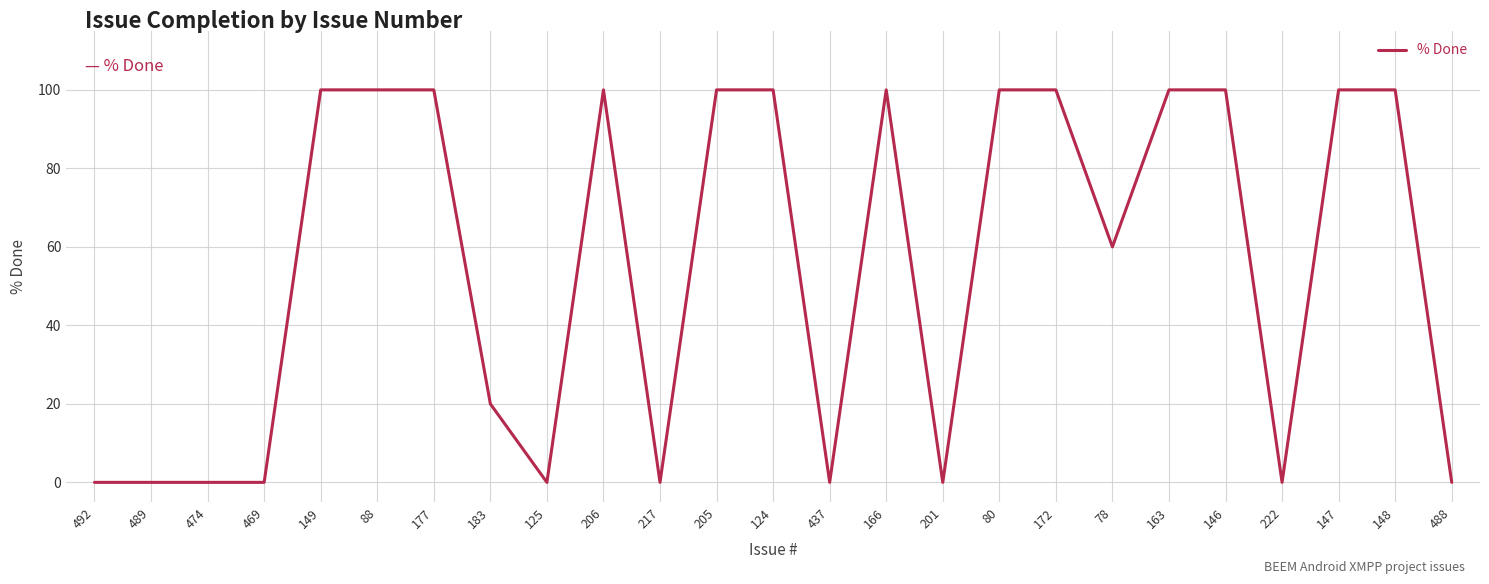

Count the number of data series in this chart.

1